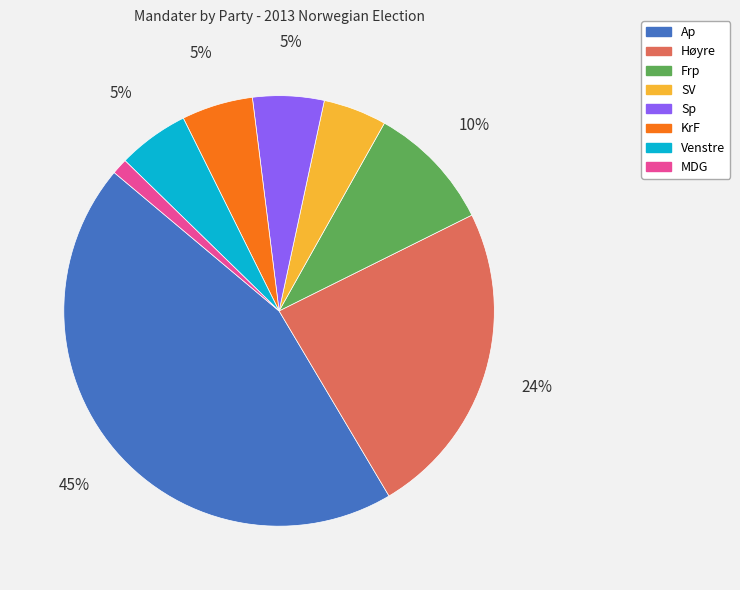

Does any single category account for the majority?

No